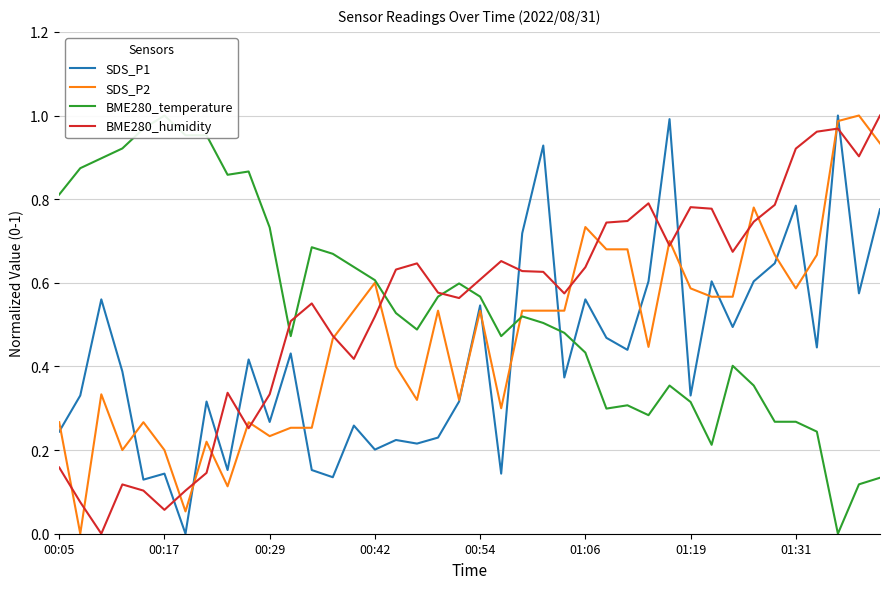

Which category has the highest value across all series?

37